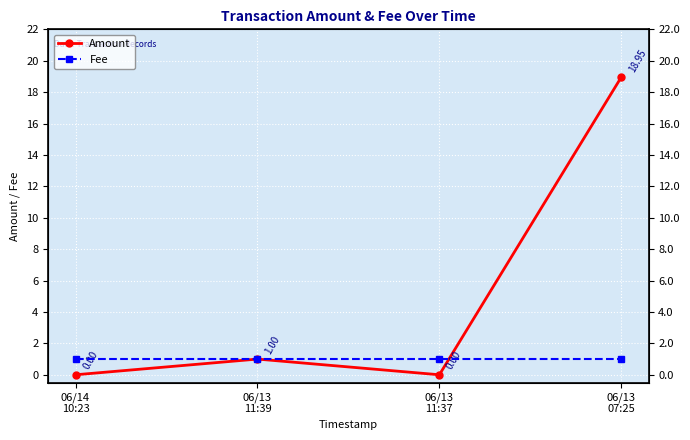

Which series has the largest total across all categories?

Amount